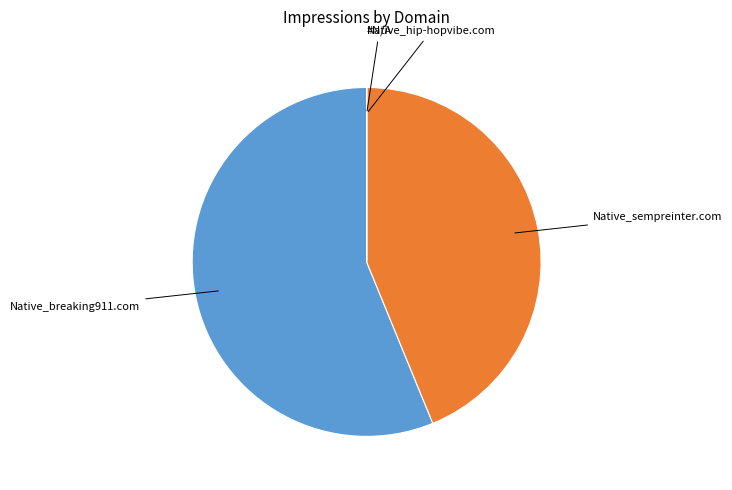

Is there a majority slice in this chart?

Yes